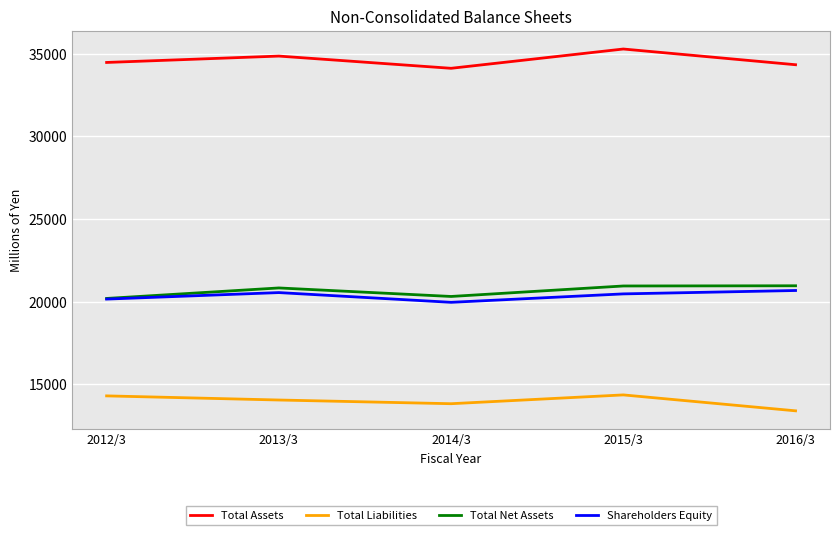

What is the approximate value of Total Liabilities at 2012/3, to the nearest 10?

14290